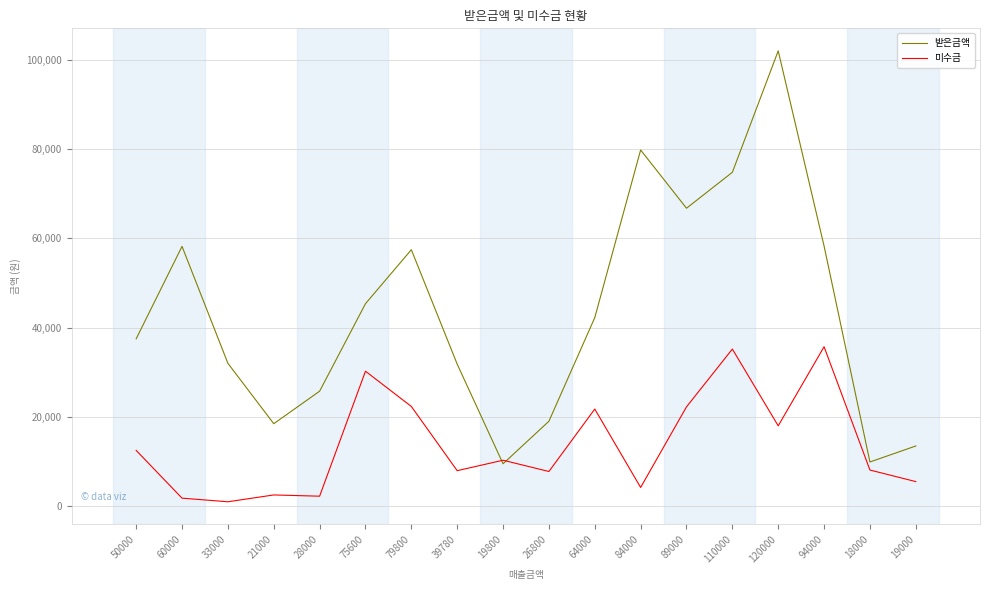

The value of 받은금액 at 28000 is 34520. True or false?

False